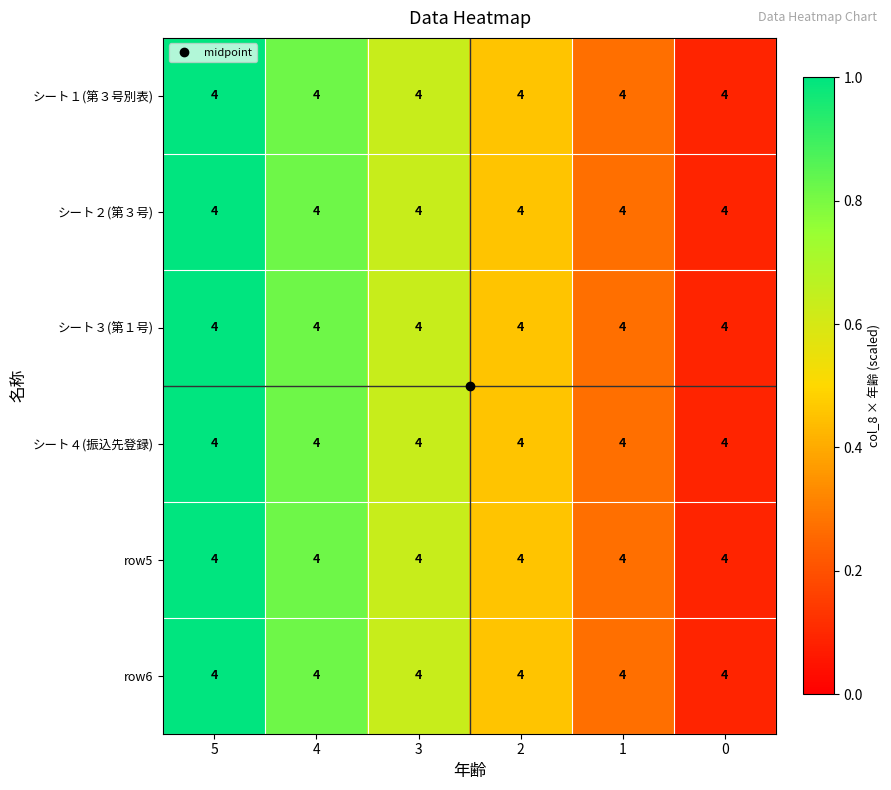

Count the シート２(第３号) values in the range 0 to 1.

6